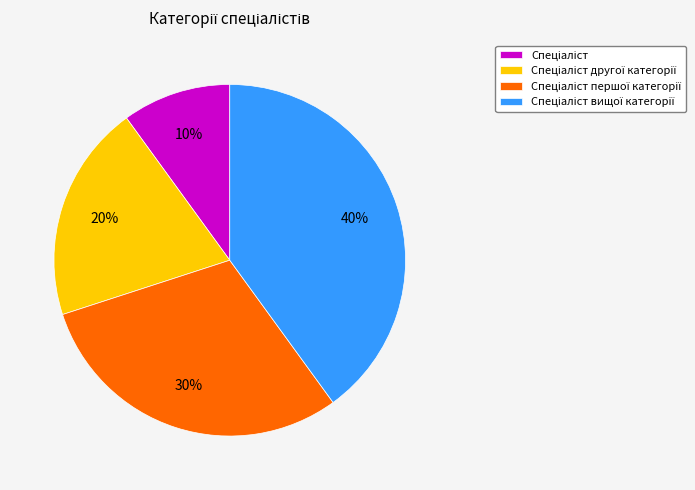

Does any single category account for the majority?

No